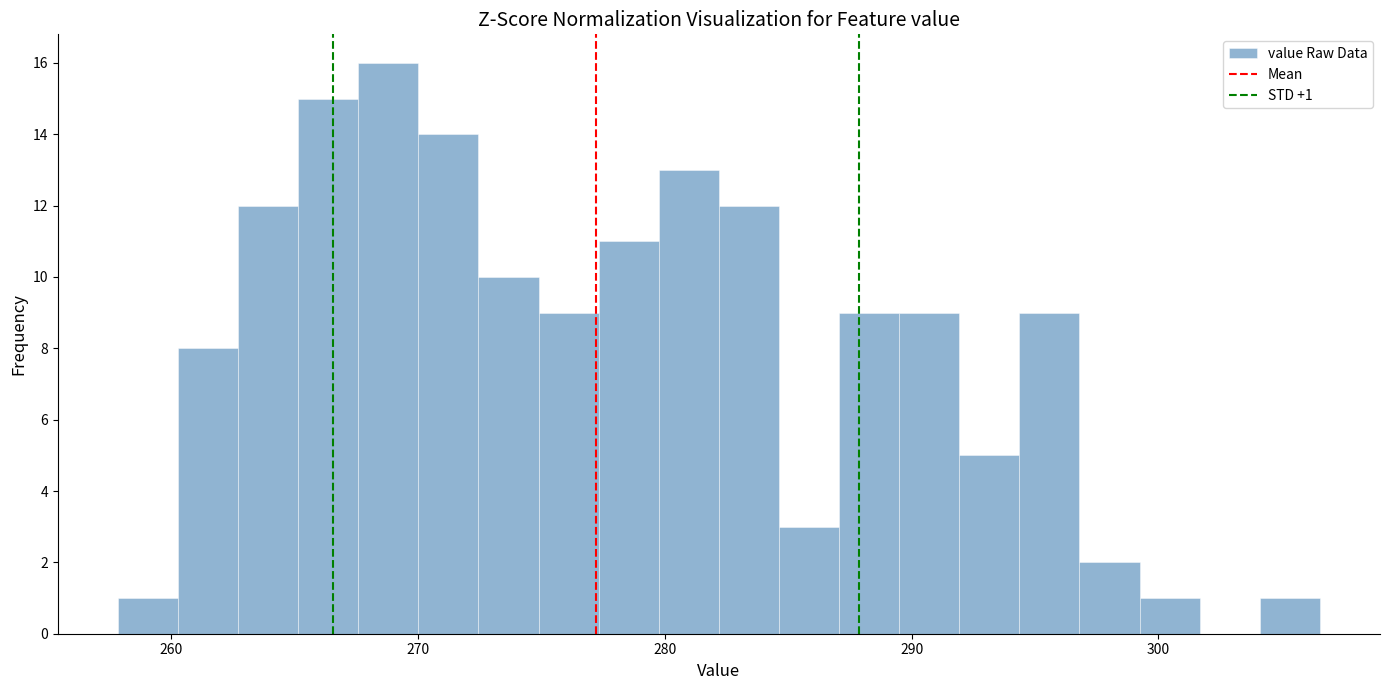

Read against the x-axis, roughly where is the centre of the tallest bar?

269